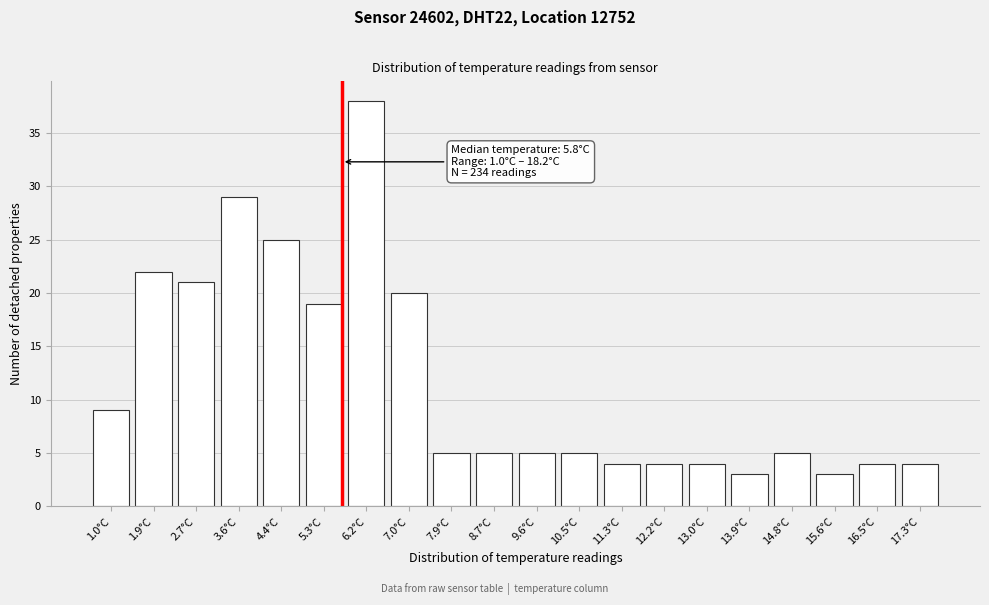

Reading left to right, extract all data points from this chart.

9	22	21	29	25	19	38	20	5	5	5	5	4	4	4	3	5	3	4	4